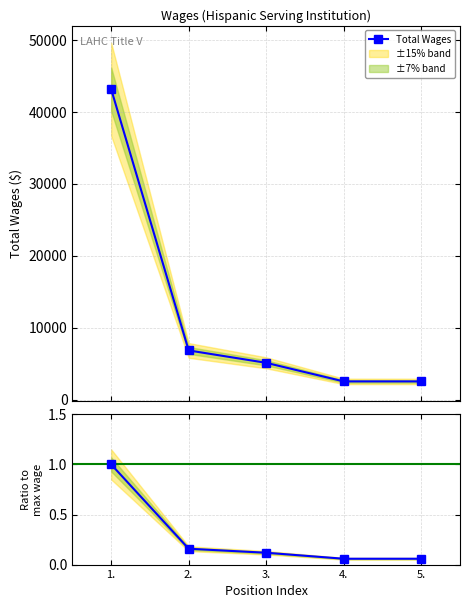

Which series has the largest total across all categories?

Total Wages